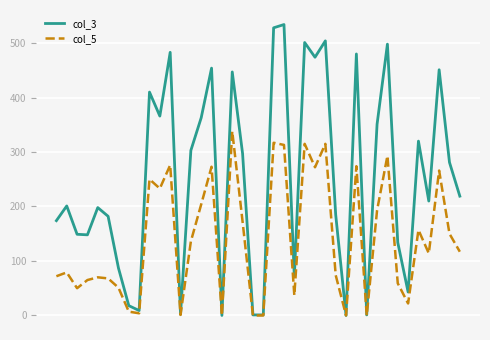

Rank the series by their average value, from highest to lowest.

col_3, col_5